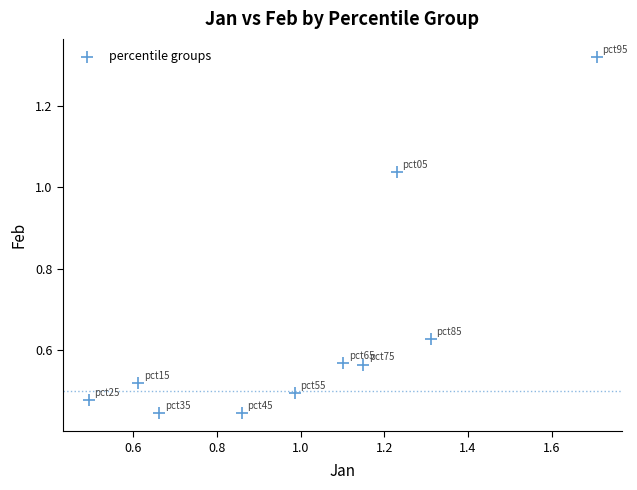

What is the range of X values (max minus min)?

1.2